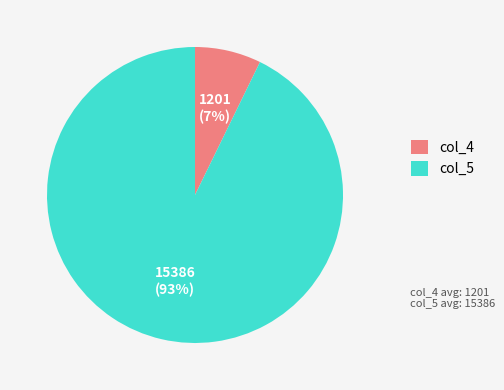

Combined, do col_4 and col_5 account for over 50%?

Yes